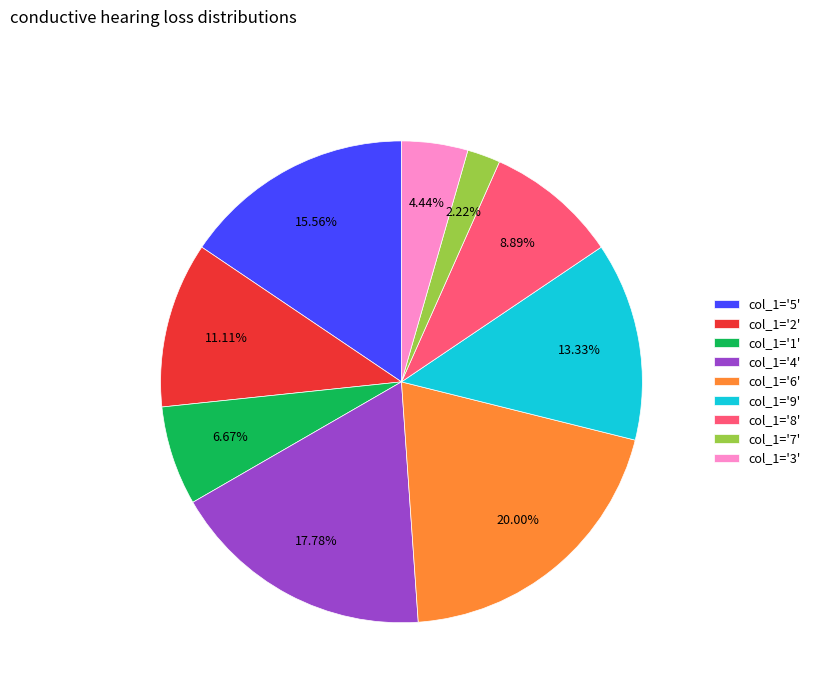

Do col_1='8' and col_1='1' together represent more than half of the pie?

No